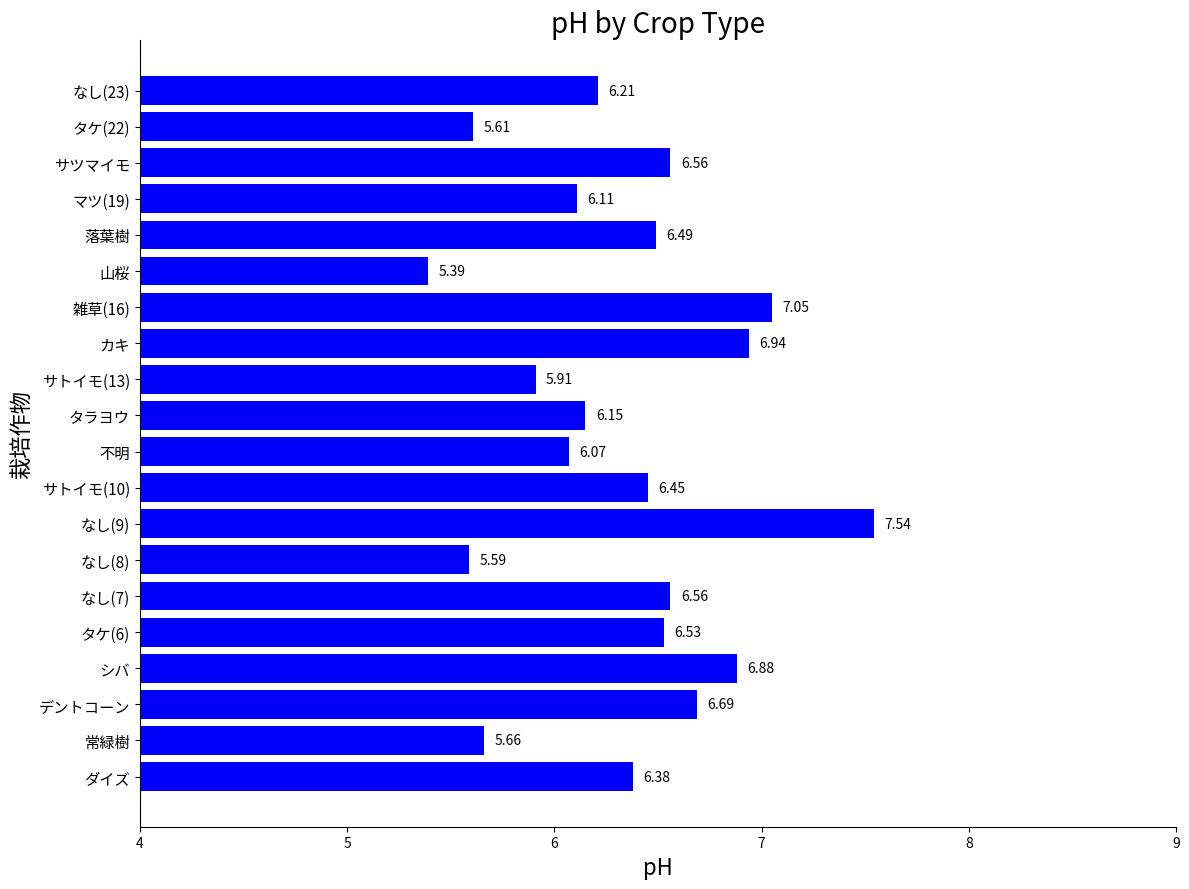

Where is the data nearest to the value 6?

不明